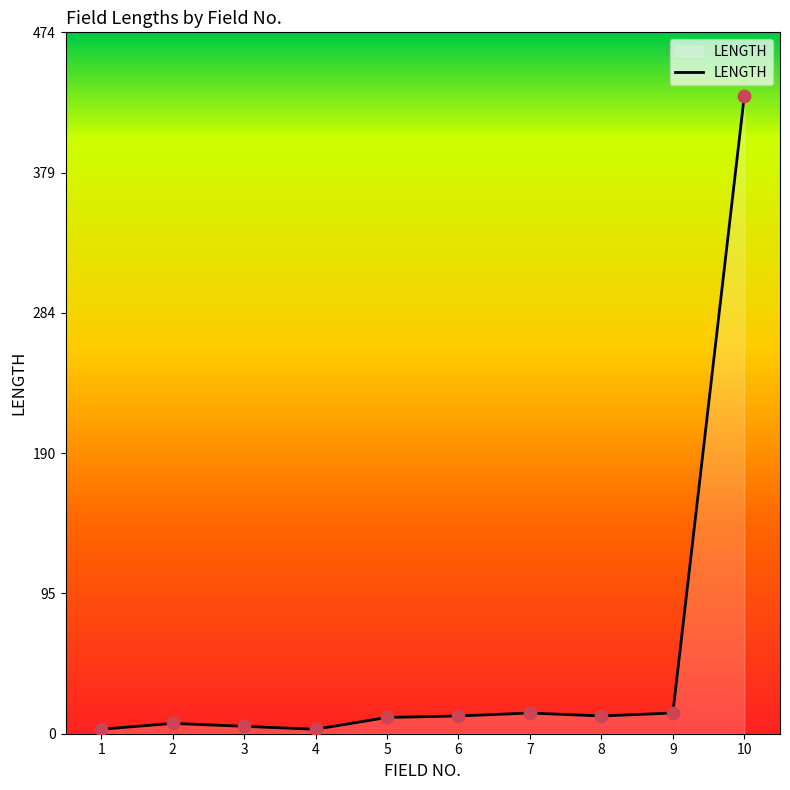

Approximately how many times larger is the value at 4 compared to 9?

0.2